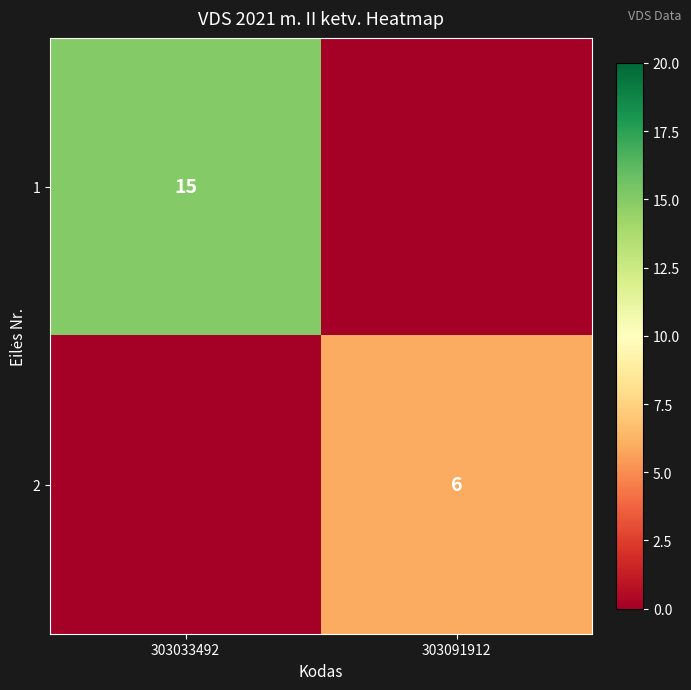

Count the number of data series in this chart.

2